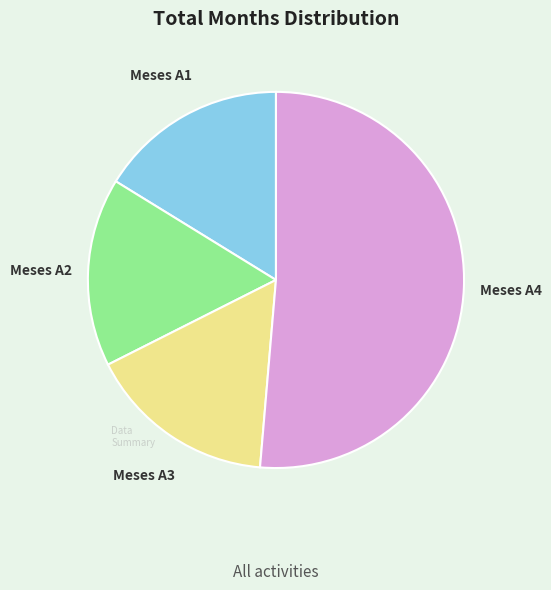

Approximately how many times larger is the value at Meses A1 compared to Meses A2?

1.0